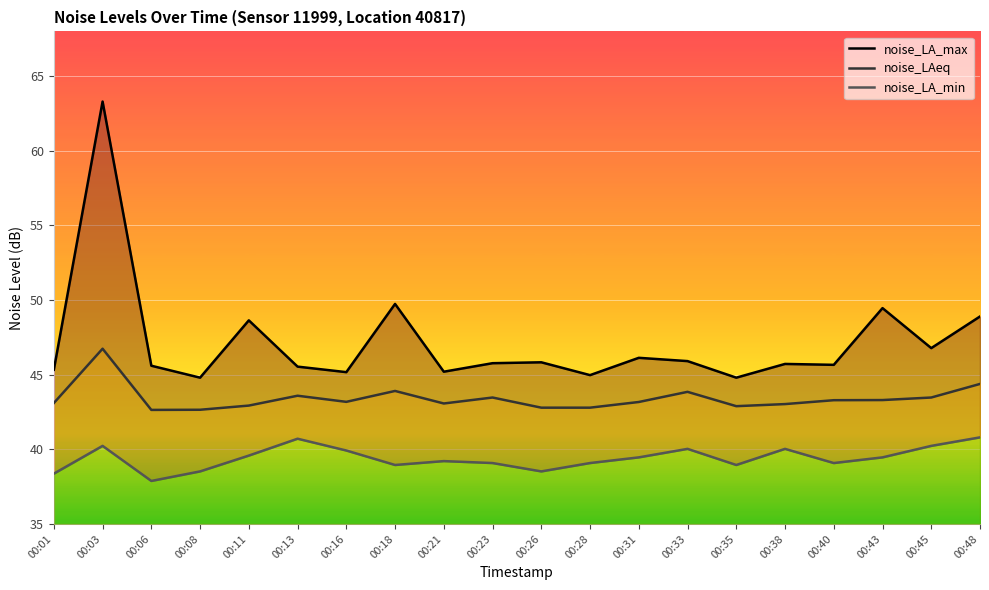

Is this an area chart (filled region under the line)?

No